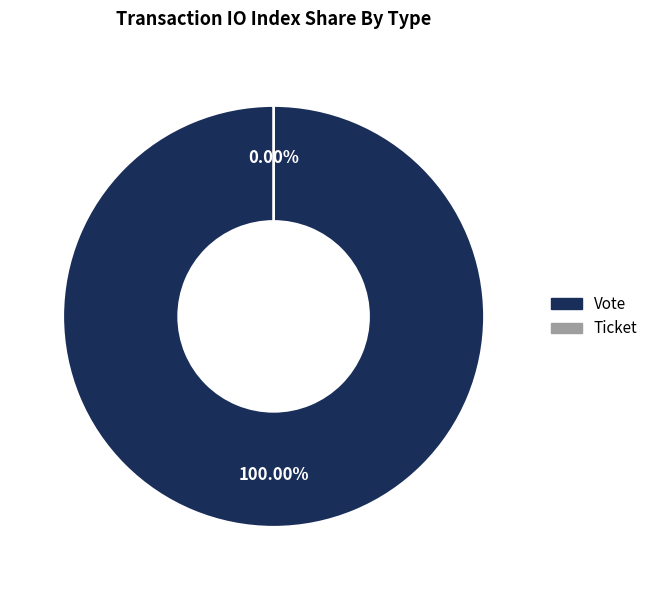

Do Ticket and Vote together represent more than half of the pie?

Yes